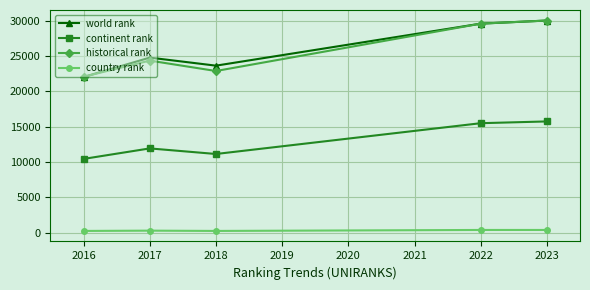

What is the maximum value shown in the chart?

30002.0